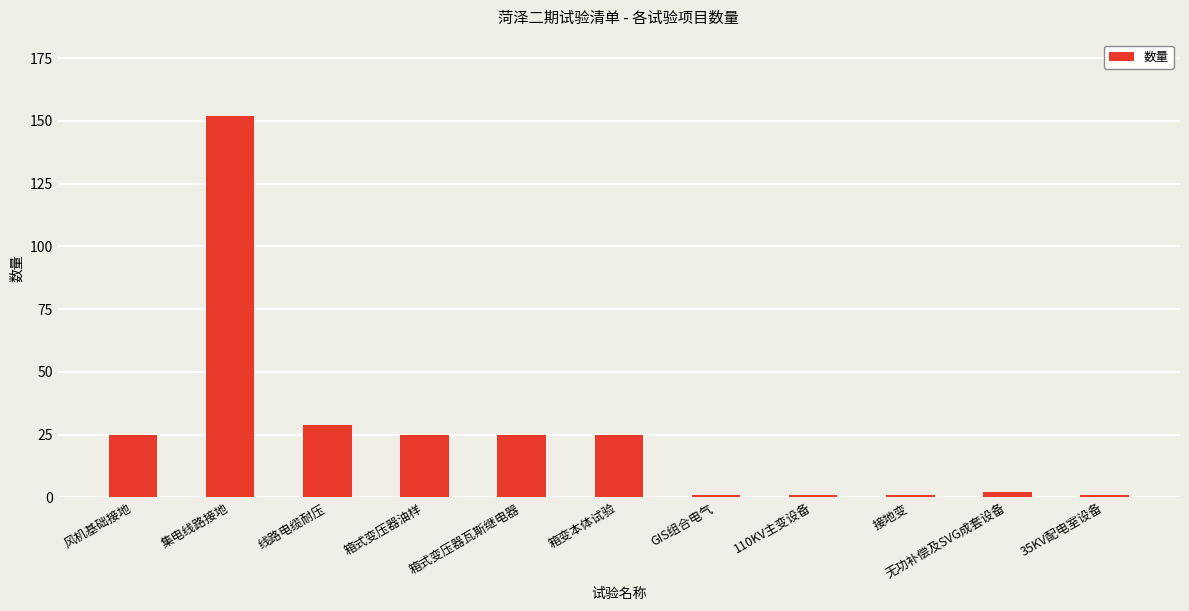

The chart shows a value of 152 at 集电线路接地. True or false?

True